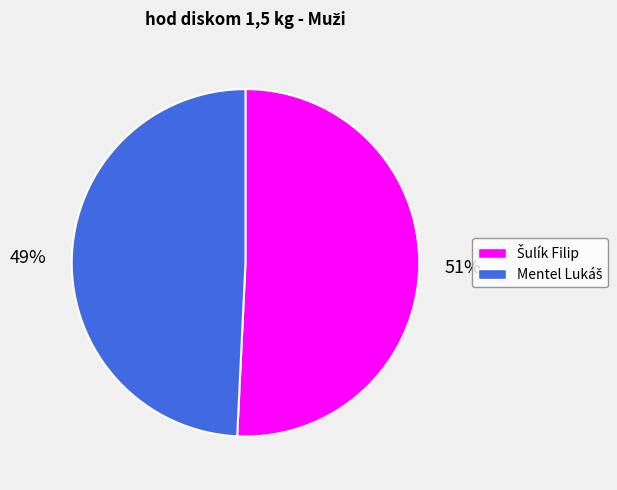

Count the number of slices in the pie.

2